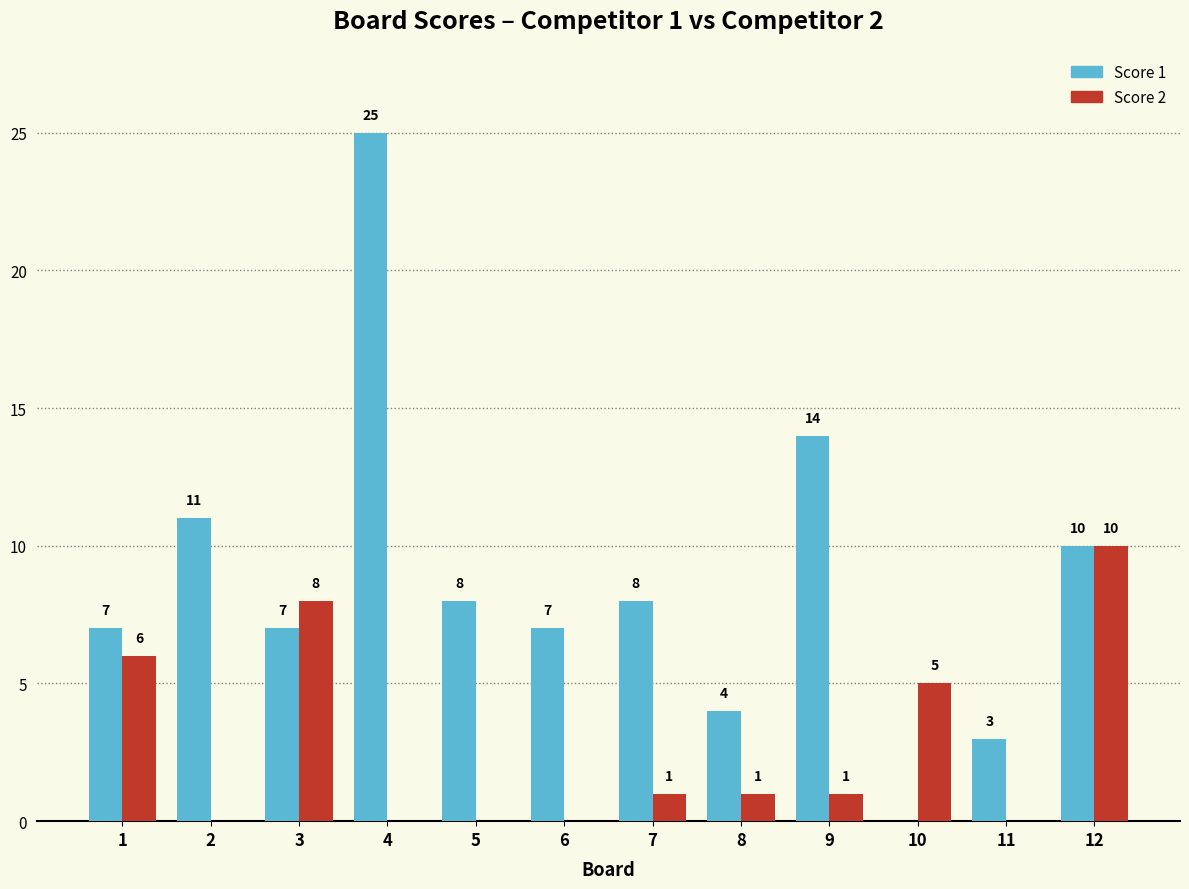

How many data points does each series have?

12